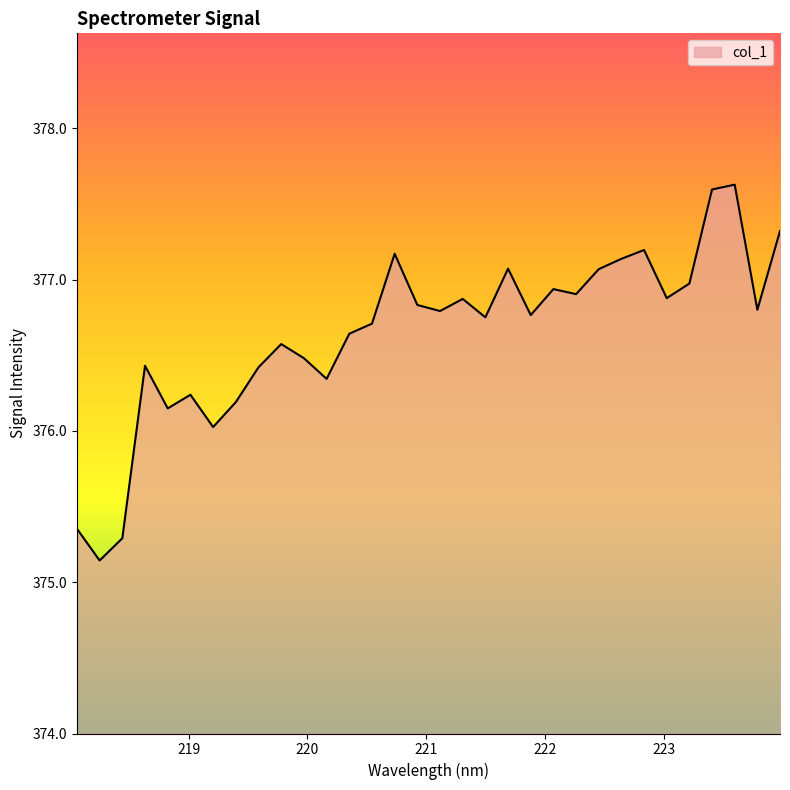

What is the difference between the maximum and minimum values?

2.5